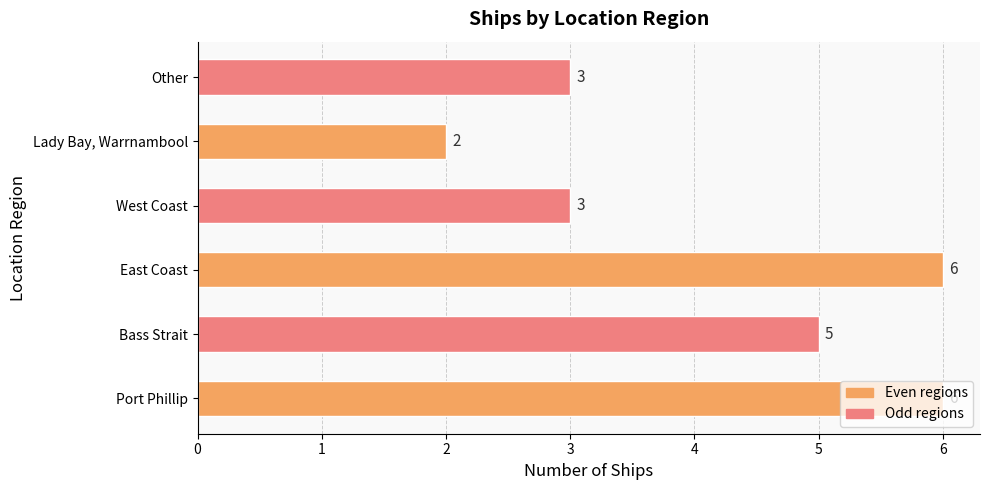

Does the chart contain any negative values?

No